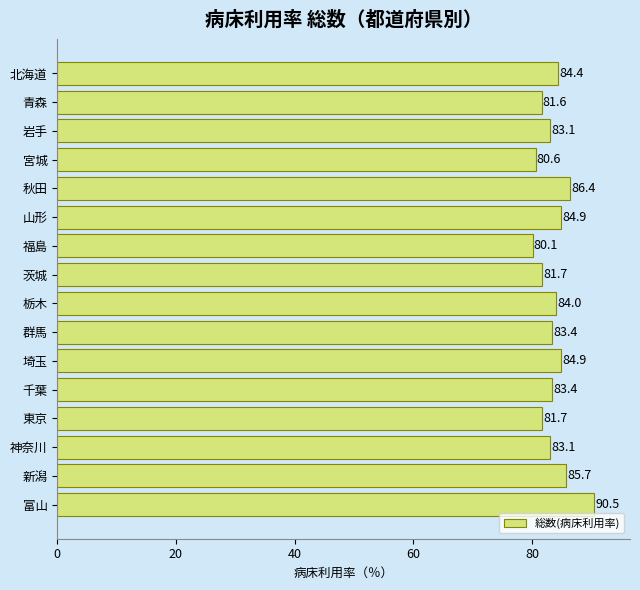

Which has a higher value, 群馬 or 栃木?

栃木